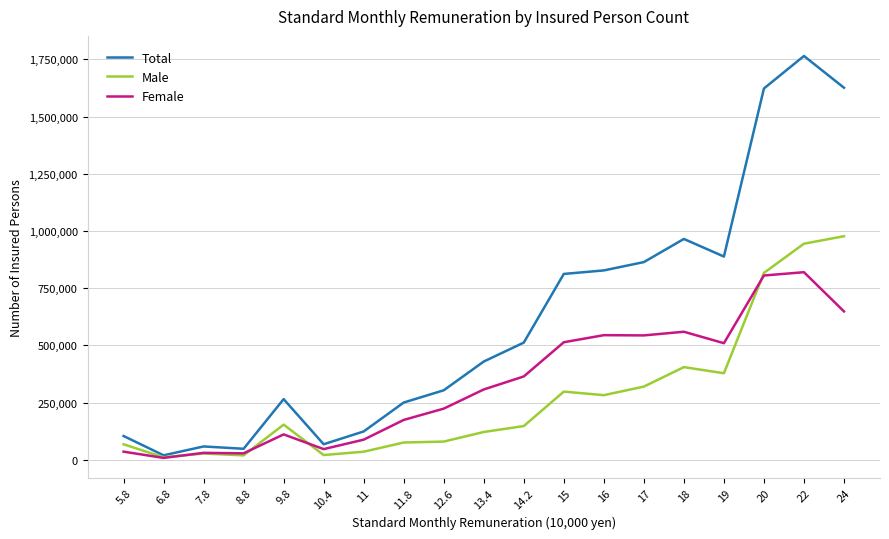

Which series has the largest total across all categories?

Total